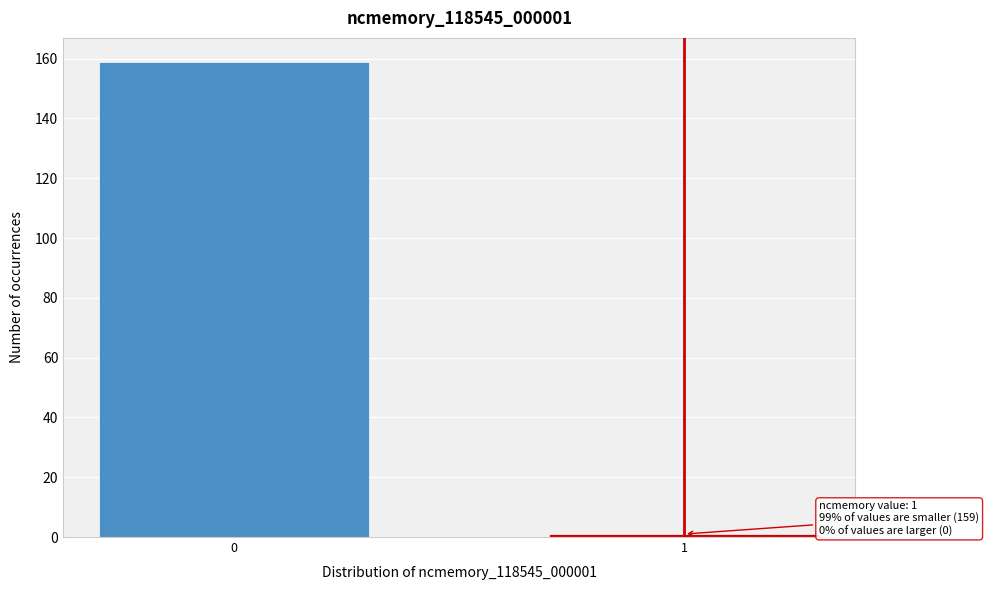

Reading left to right, list all the values displayed in this chart.

0=159	1=1